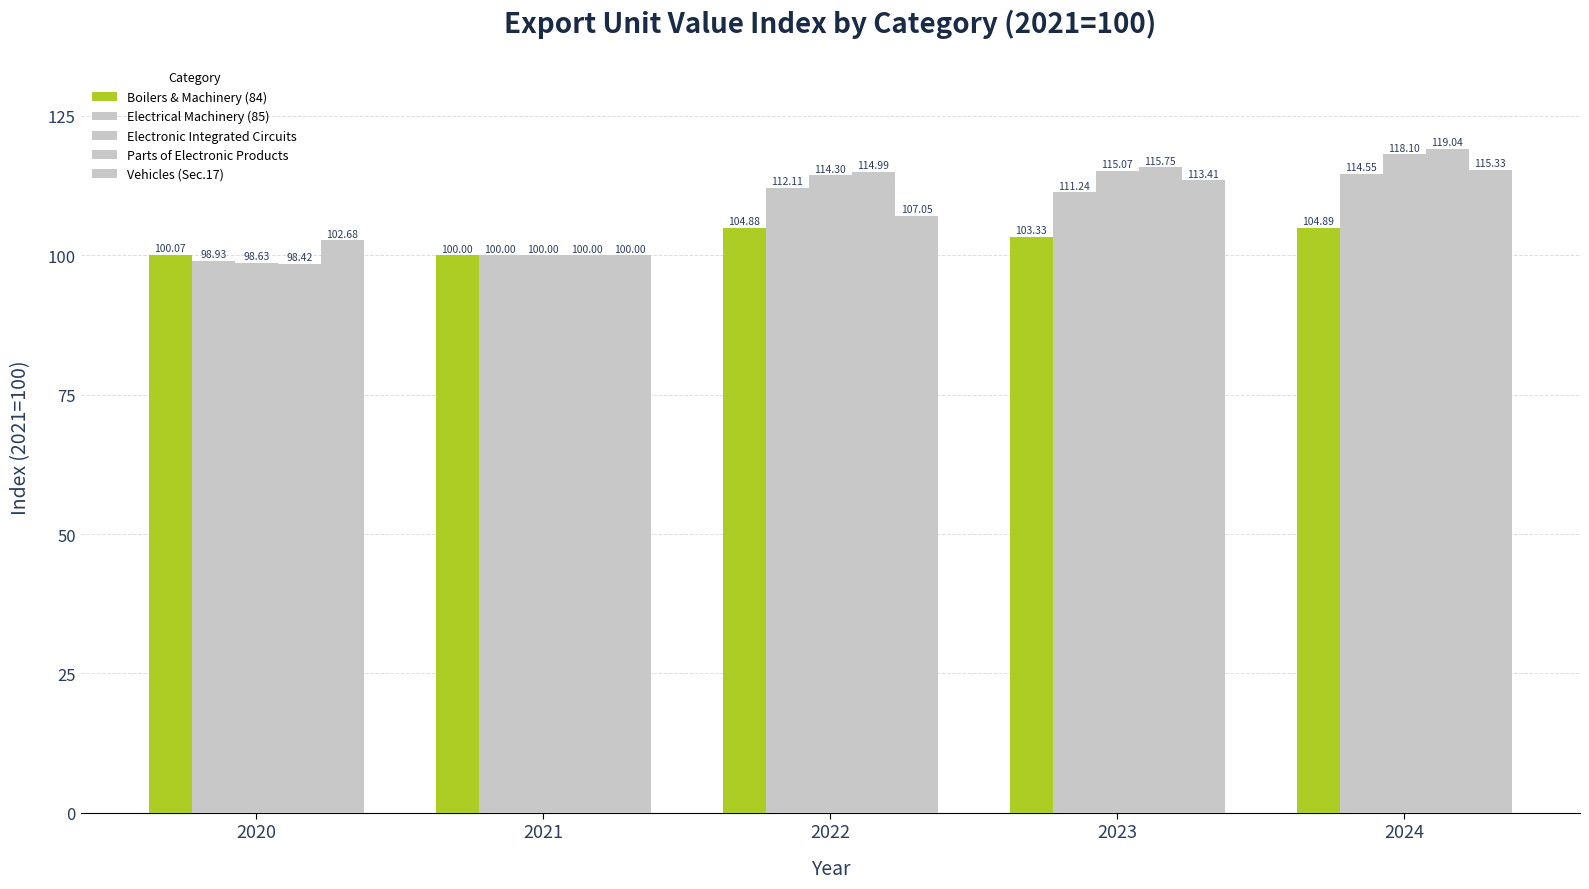

How many data points in Parts of Electronic Products are above 114?

3